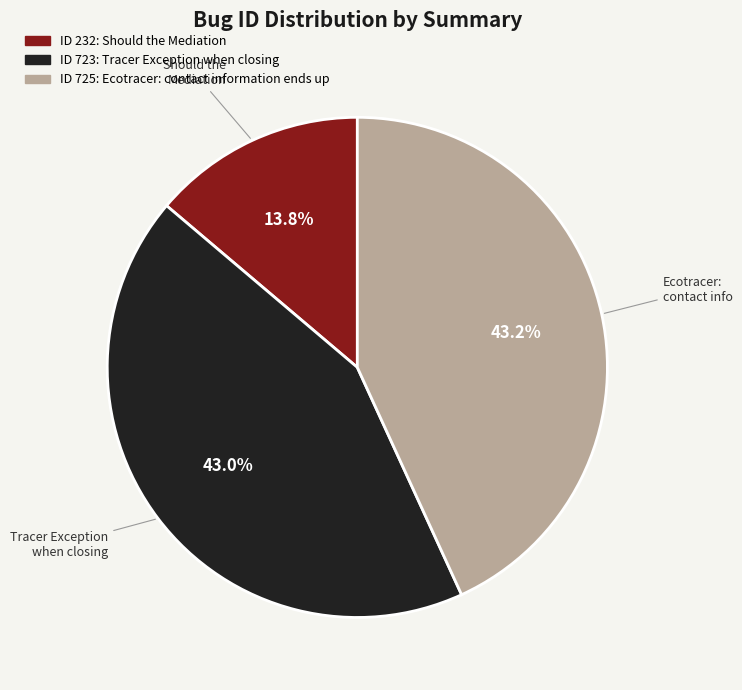

How many segments does this pie chart have?

3